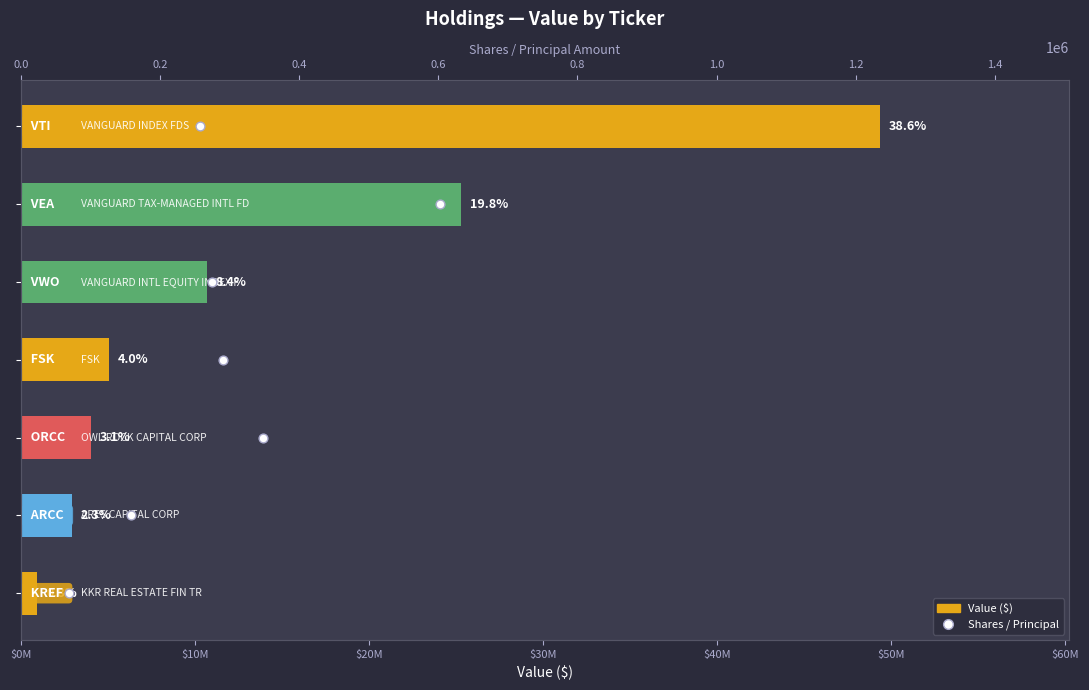

Which series reaches the minimum Y coordinate?

Shares / Principal